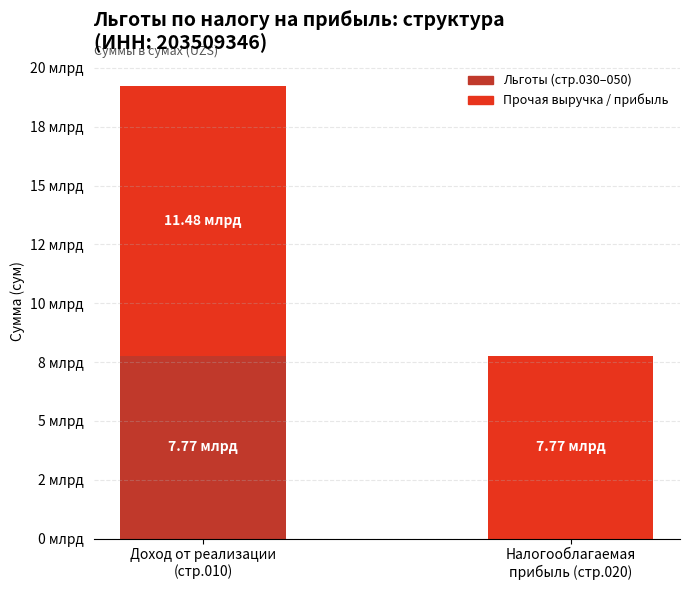

The value of Льготы (стр.030–050) at Налогооблагаемая
прибыль (стр.020) is 0. True or false?

True